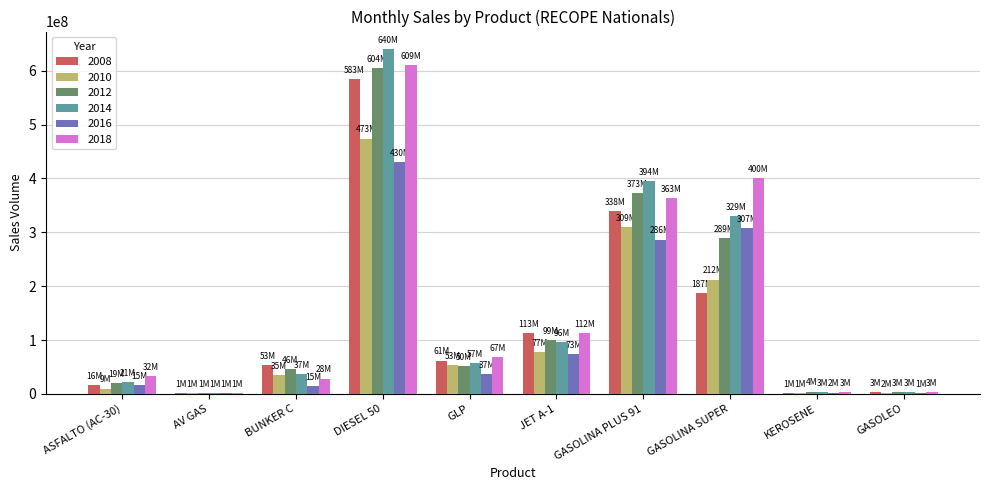

Is it true that 2018 equals 631691835.4 at GASOLINA SUPER?

False